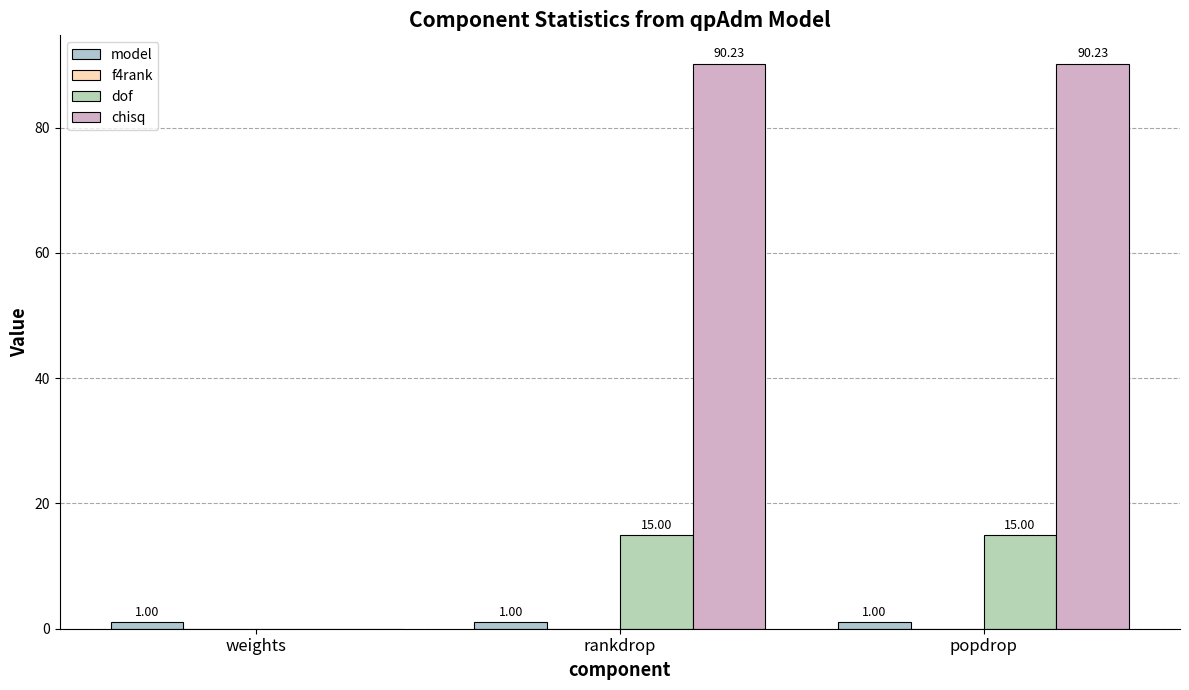

What is the maximum value shown in the chart?

90.2